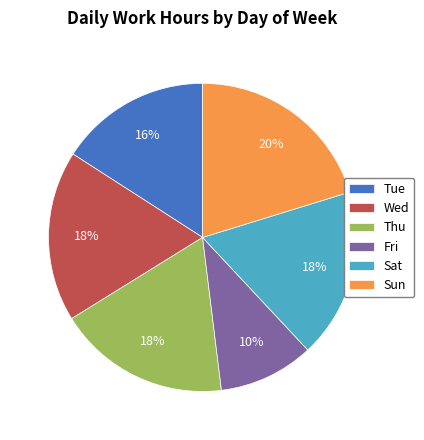

How many slices are in this pie chart?

6